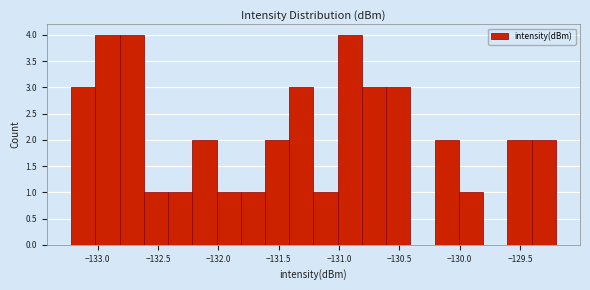

Reading left to right, transcribe this chart: for each bar, give the range it covers on the x-axis and its height. Neither the bar edges nor the heights are printed on the chart, so give them approximately, as read against the axes.

-133.2 to -133.0: 3
-133.0 to -132.8: 4
-132.8 to -132.6: 4
-132.6 to -132.4: 1
-132.4 to -132.2: 1
-132.2 to -132.0: 2
-132.0 to -131.8: 1
-131.8 to -131.6: 1
-131.6 to -131.4: 2
-131.4 to -131.2: 3
-131.2 to -131.0: 1
-131.0 to -130.8: 4
-130.8 to -130.6: 3
-130.6 to -130.4: 3
-130.4 to -130.2: 0
-130.2 to -130.0: 2
-130.0 to -129.8: 1
-129.8 to -129.6: 0
-129.6 to -129.4: 2
-129.4 to -129.2: 2